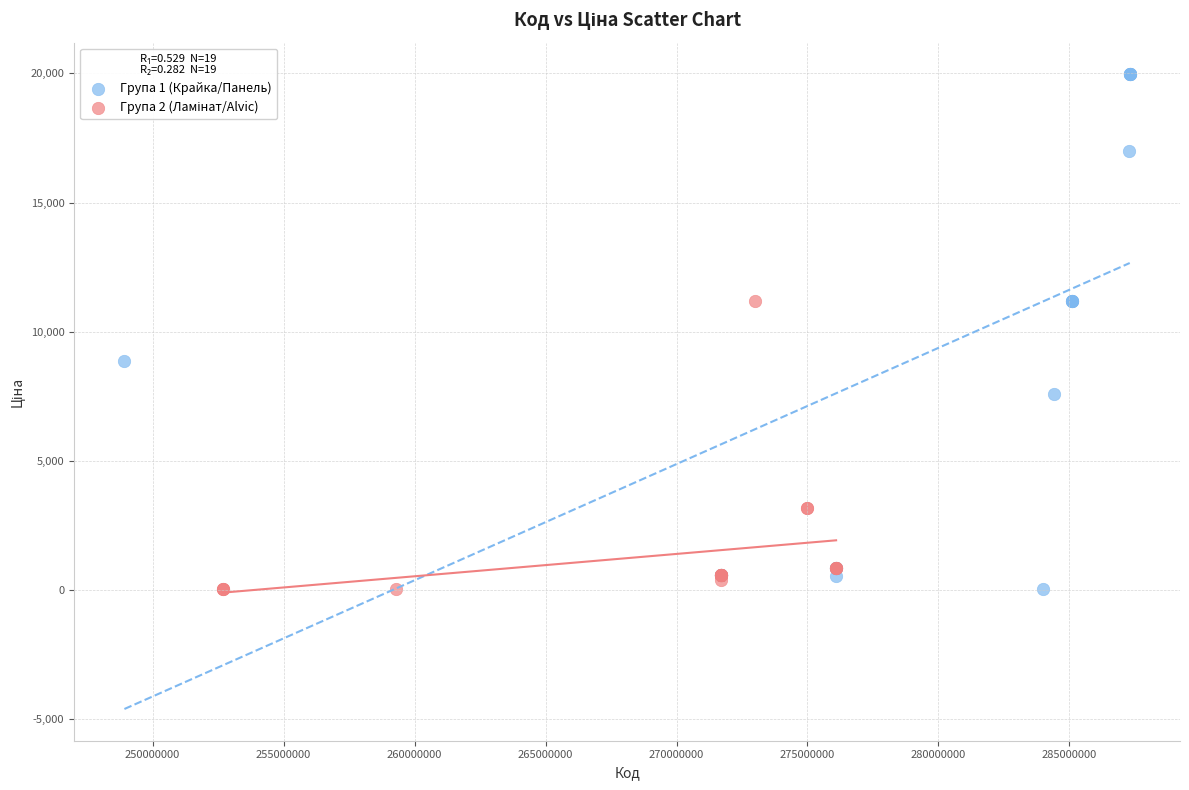

Which series contains the highest Y value?

Група 1 (Крайка/Панель)